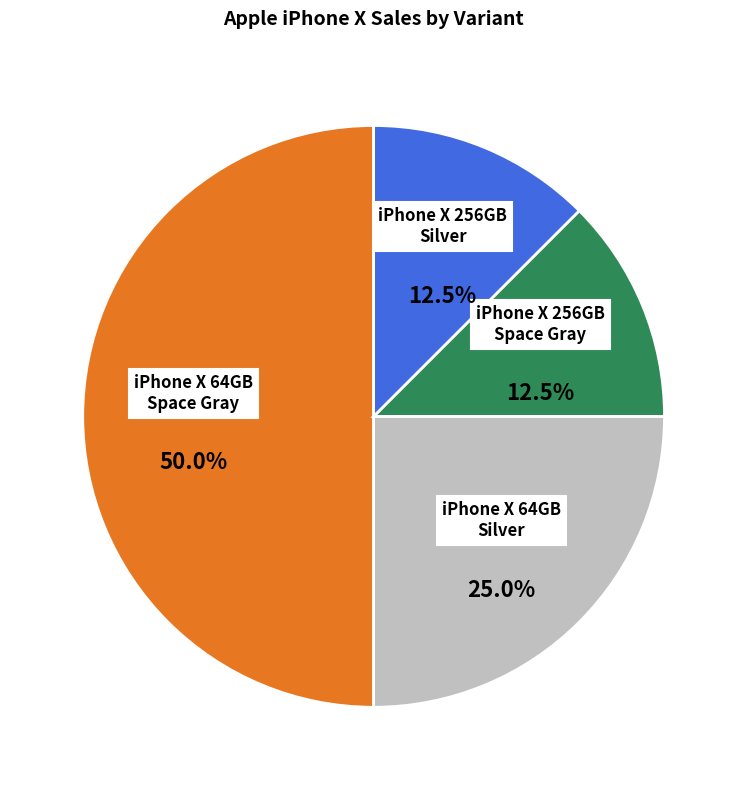

How many slices are in this pie chart?

4